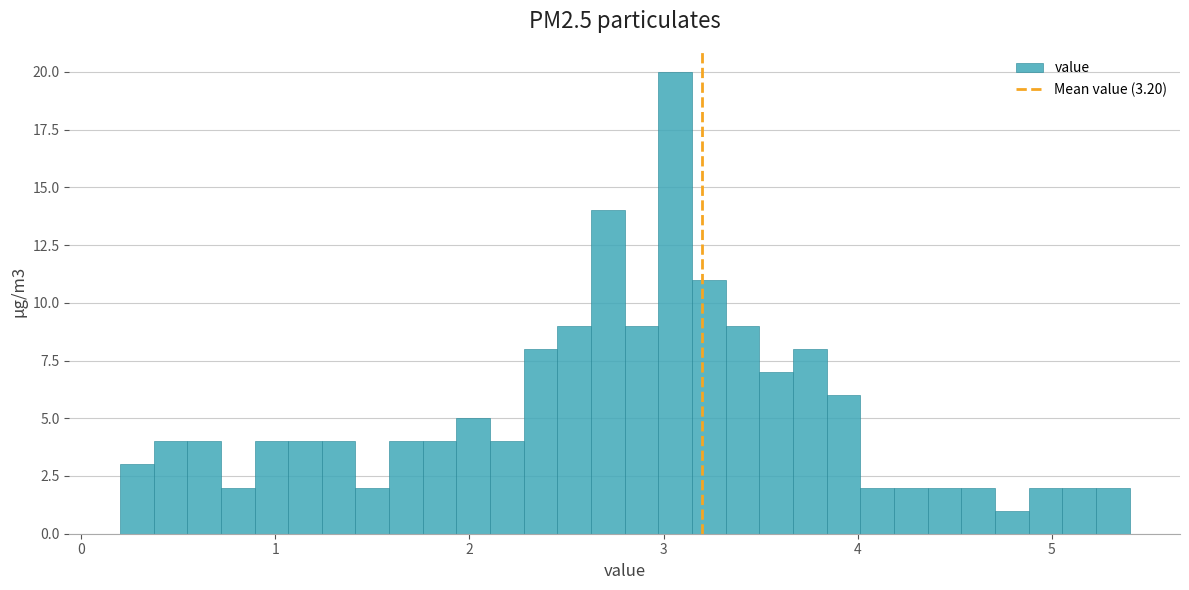

Read against the x-axis, roughly where is the centre of the tallest bar?

3.1